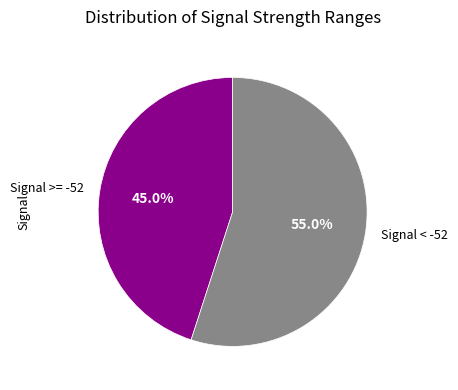

Rank the categories by value from lowest to highest.

Signal >= -52, Signal < -52